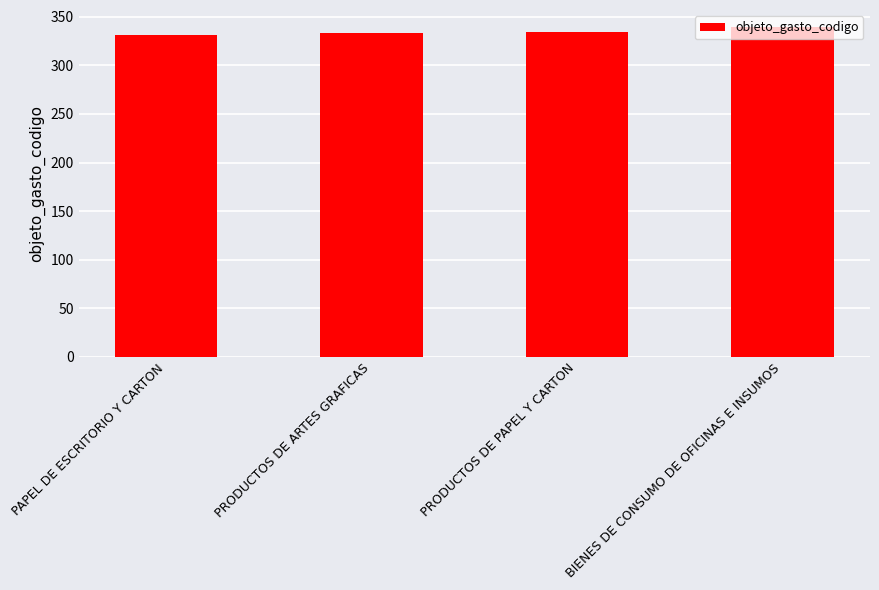

What is the change in value from PRODUCTOS DE PAPEL Y CARTON to BIENES DE CONSUMO DE OFICINAS E INSUMOS?

+6